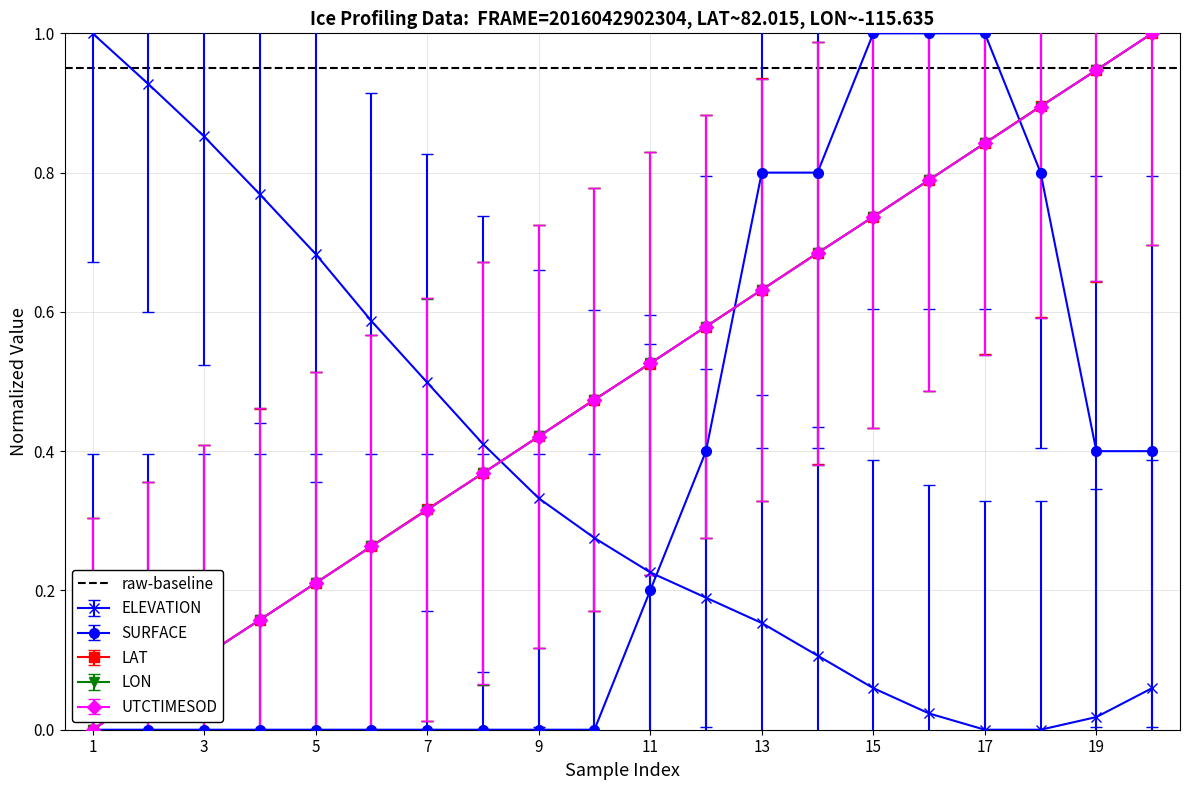

True or false: UTCTIMESOD and LON intersect in this chart.

True